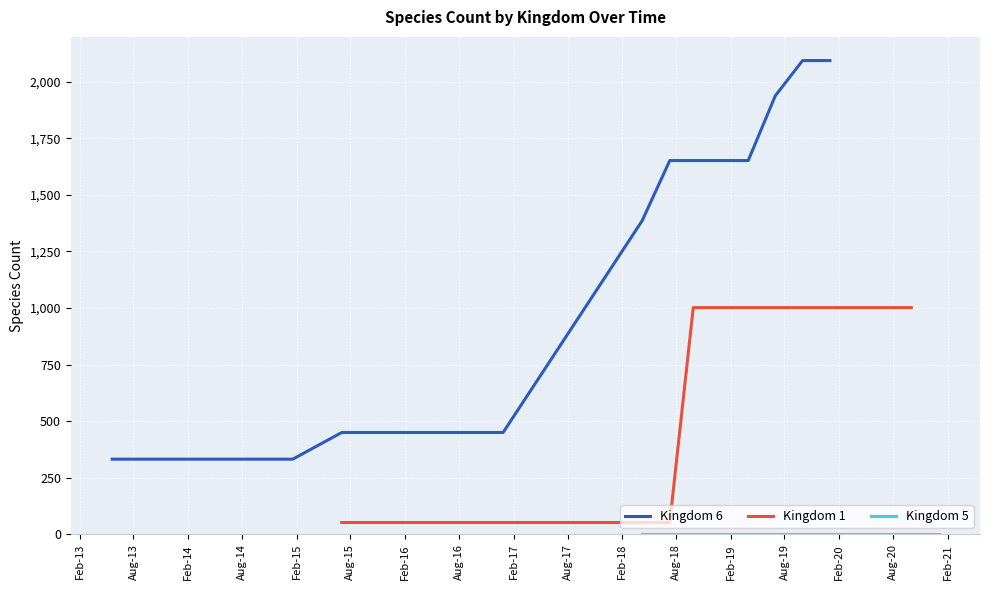

What is the minimum value for Kingdom 6?

332